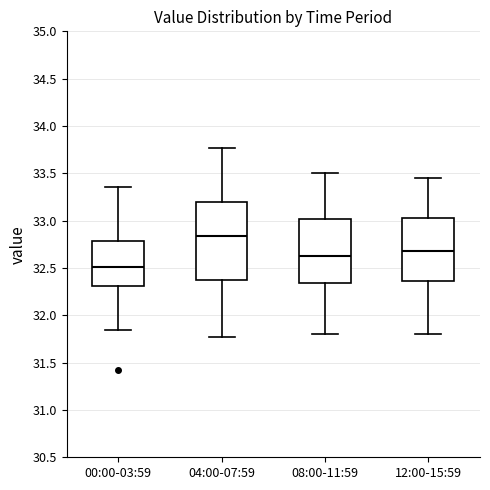

Reading left to right, transcribe this box plot: for each box, give where its median line is, the range the box spans, and where its two whiskers end, as read against the y-axis. The values are not printed on the chart, so give them approximately, as read against the axis.

00:00-03:59: median 32.50, box 32.30 to 32.80, whiskers 31.85 to 33.35
04:00-07:59: median 32.85, box 32.35 to 33.20, whiskers 31.75 to 33.75
08:00-11:59: median 32.65, box 32.35 to 33.00, whiskers 31.80 to 33.50
12:00-15:59: median 32.70, box 32.35 to 33.05, whiskers 31.80 to 33.45